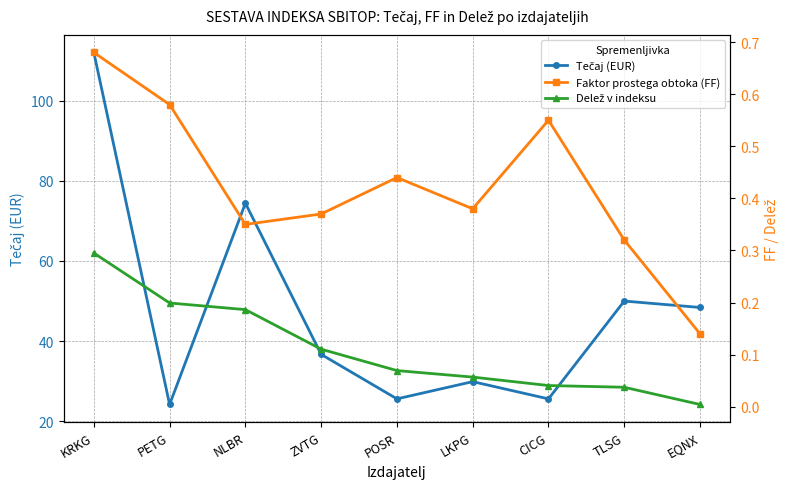

At which category does Faktor prostega obtoka (FF) reach its first local valley?

NLBR